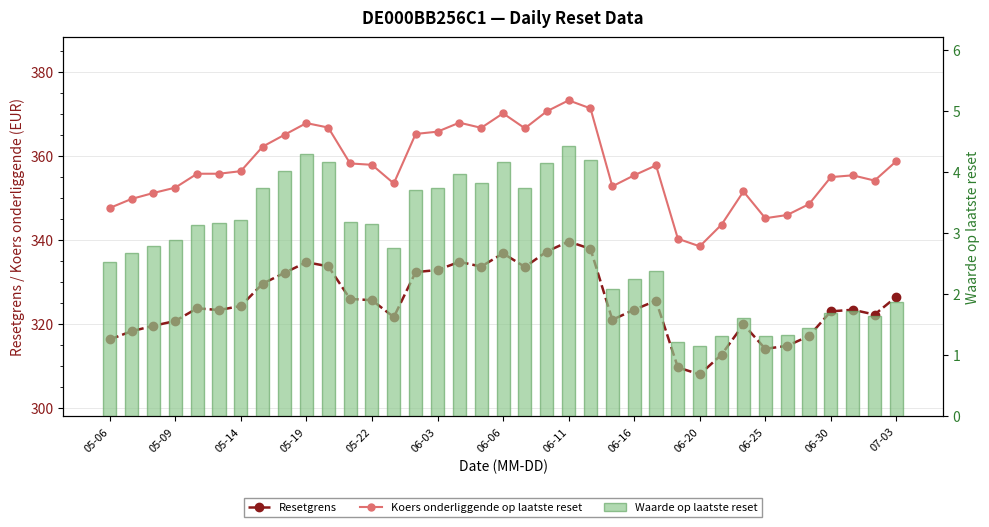

What is the difference between the maximum and second lowest values in the Koers onderliggende op laatste reset series?

32.9